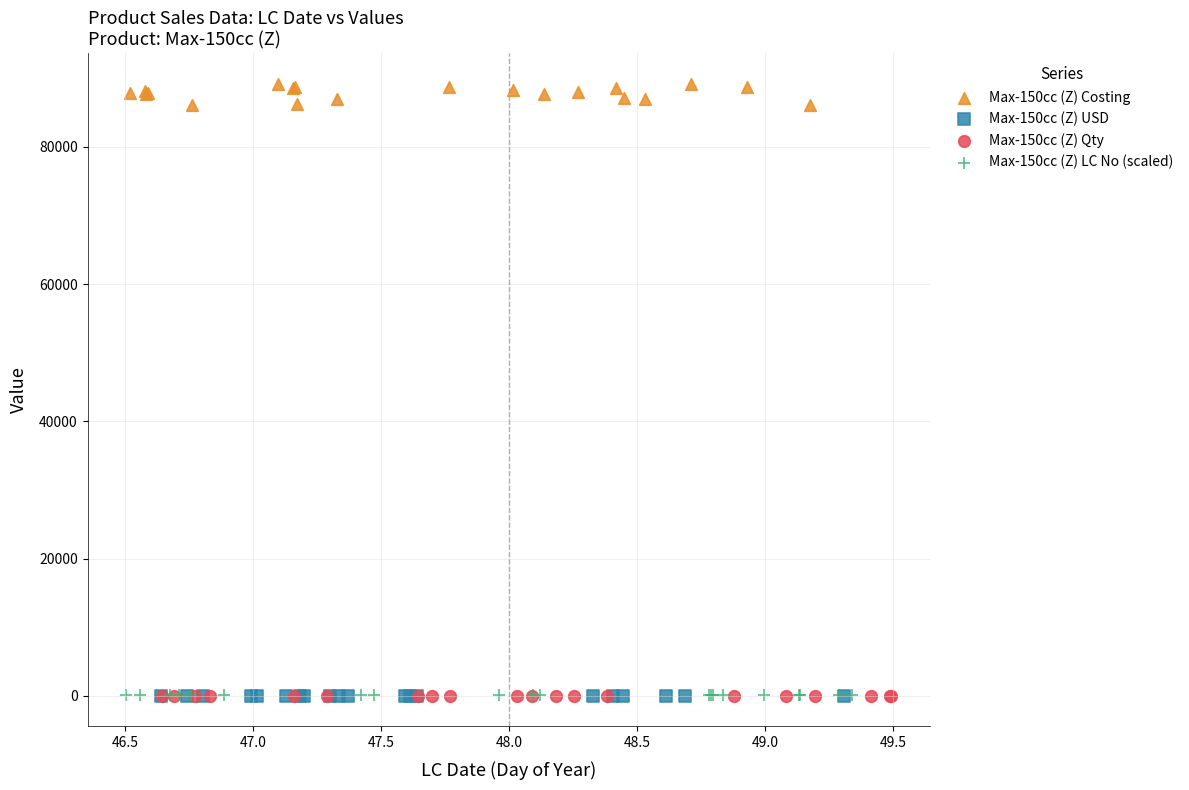

Which series contains the highest Y value?

Max-150cc (Z) Costing